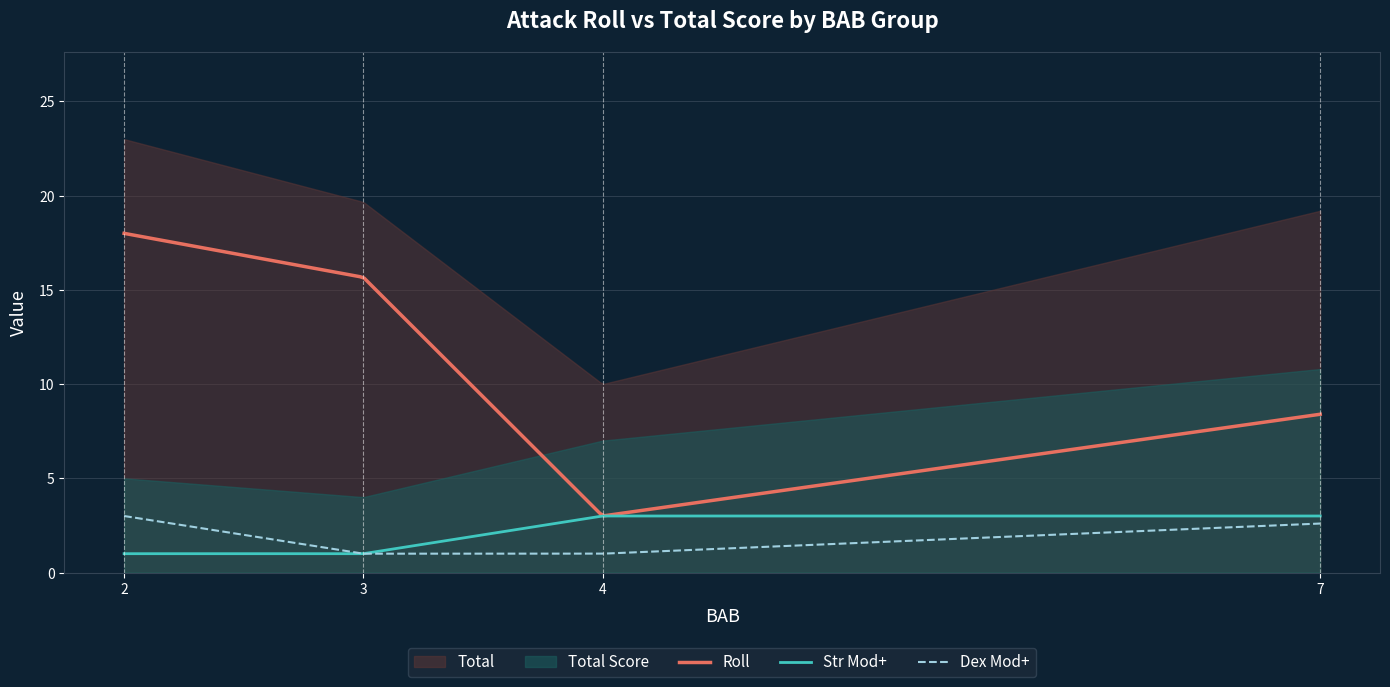

True or false: Dex Mod+ and Roll cross at least once.

False